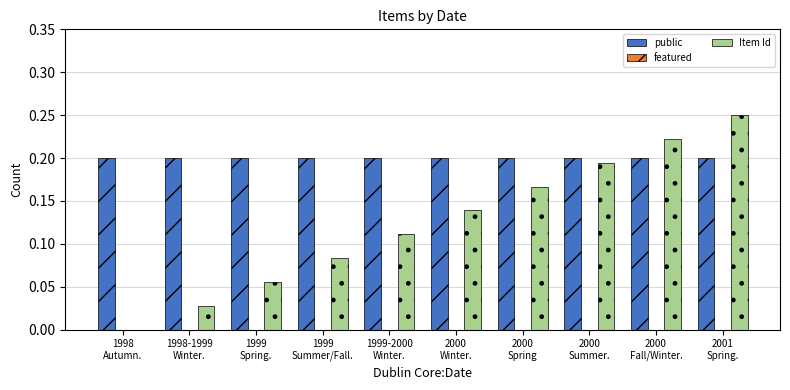

How many series are shown in this chart?

2